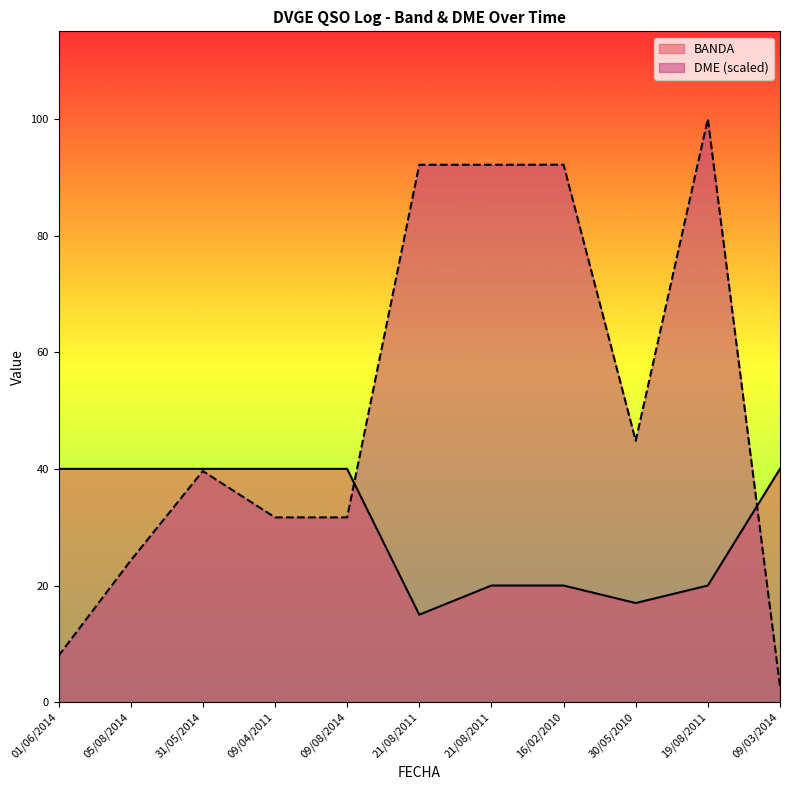

Reading left to right, transcribe all the data shown in this chart.

BANDA: 40.0	40.0	40.0	40.0	40.0	15.0	20.0	20.0	17.0	20.0	40.0
DME: 7.9	24.3	39.6	31.7	31.7	92.1	92.1	92.1	44.8	100.0	2.7